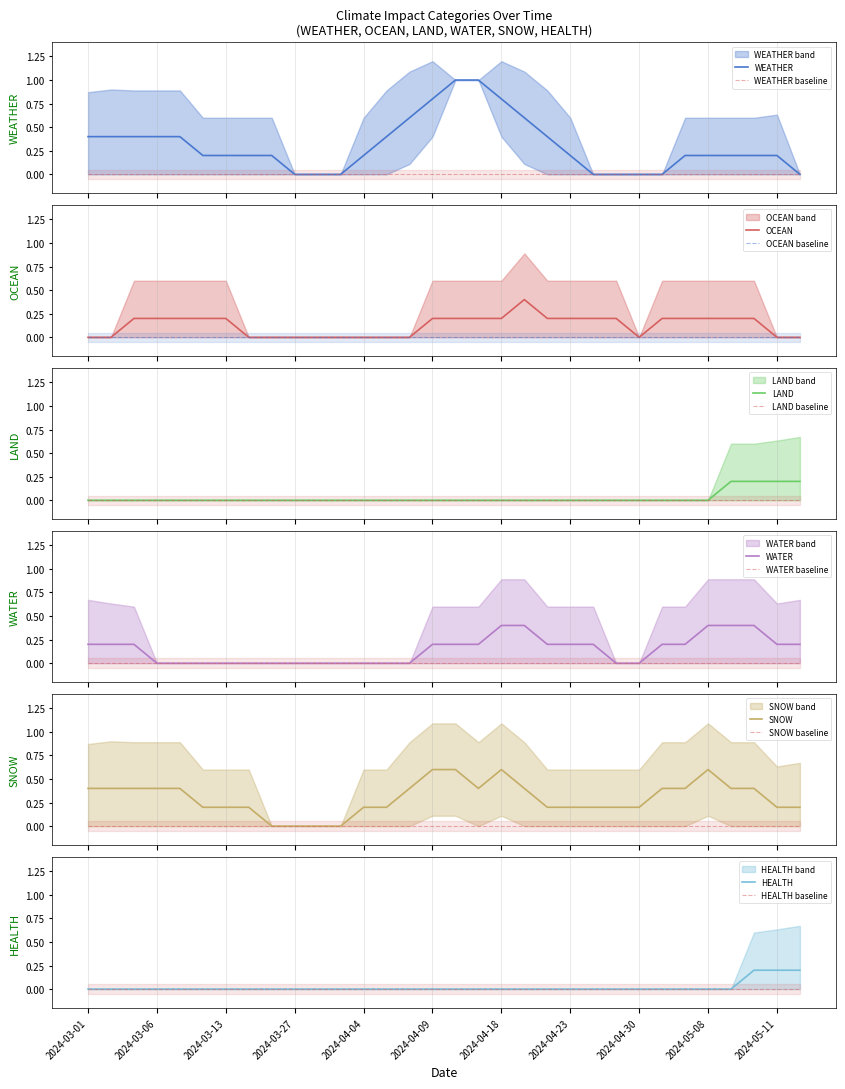

The value of HEALTH at 2024-04-15 is 0. True or false?

True